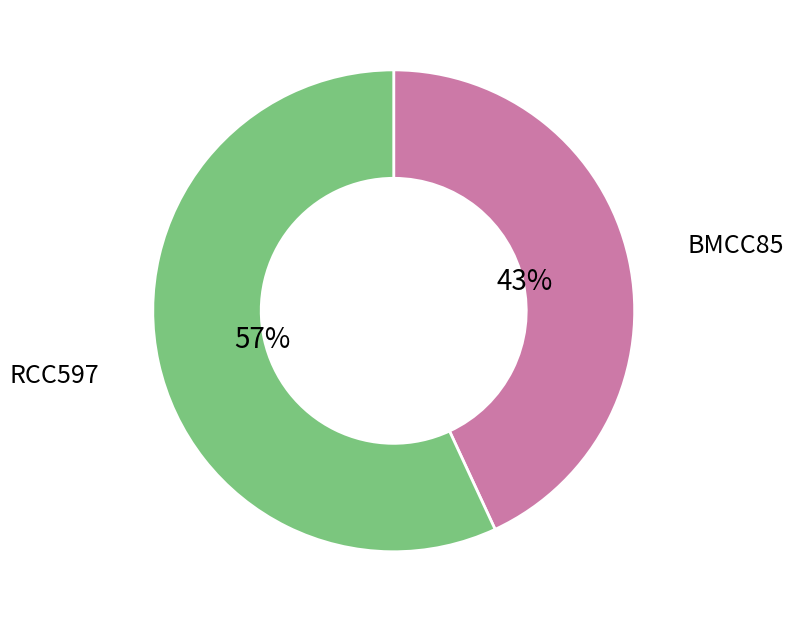

To the nearest percent, what is the difference between the largest and smallest slice percentages?

14%